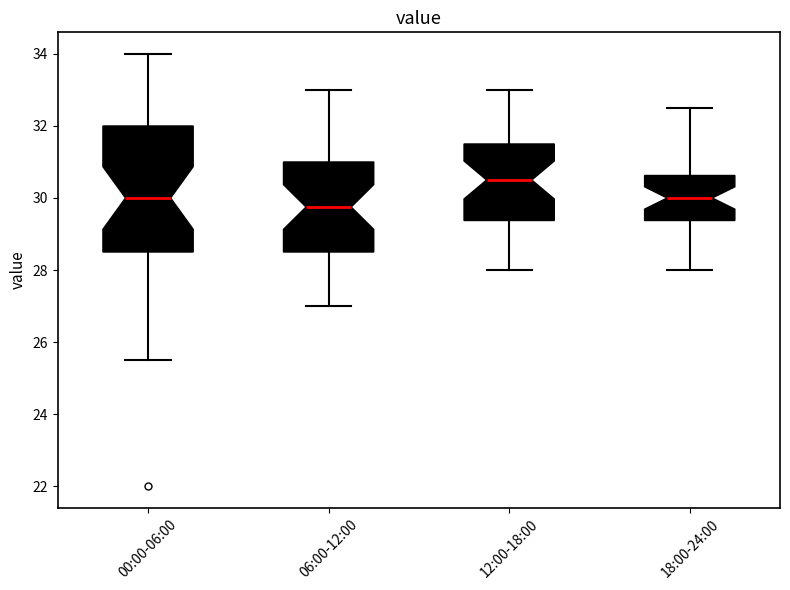

Reading left to right, transcribe this box plot: for each box, give where its median line is, the range the box spans, and where its two whiskers end, as read against the y-axis. The values are not printed on the chart, so give them approximately, as read against the axis.

00:00-06:00: median 30.0, box 28.6 to 32.0, whiskers 25.6 to 34.0
06:00-12:00: median 29.8, box 28.6 to 31.0, whiskers 27.0 to 33.0
12:00-18:00: median 30.6, box 29.4 to 31.6, whiskers 28.0 to 33.0
18:00-24:00: median 30.0, box 29.4 to 30.6, whiskers 28.0 to 32.6